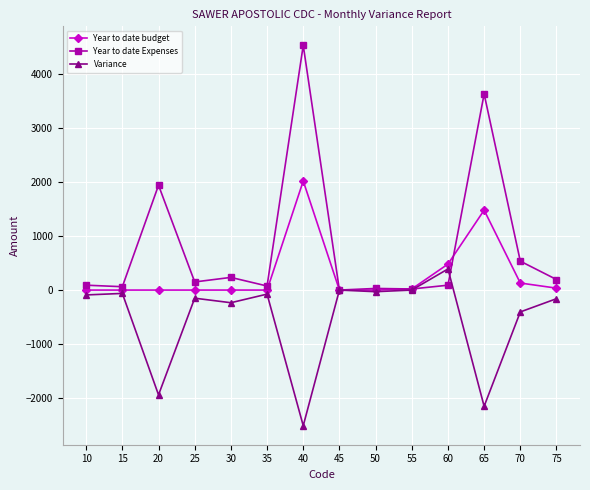

True or false: Year to date Expenses has more than 2 interior local peaks.

True